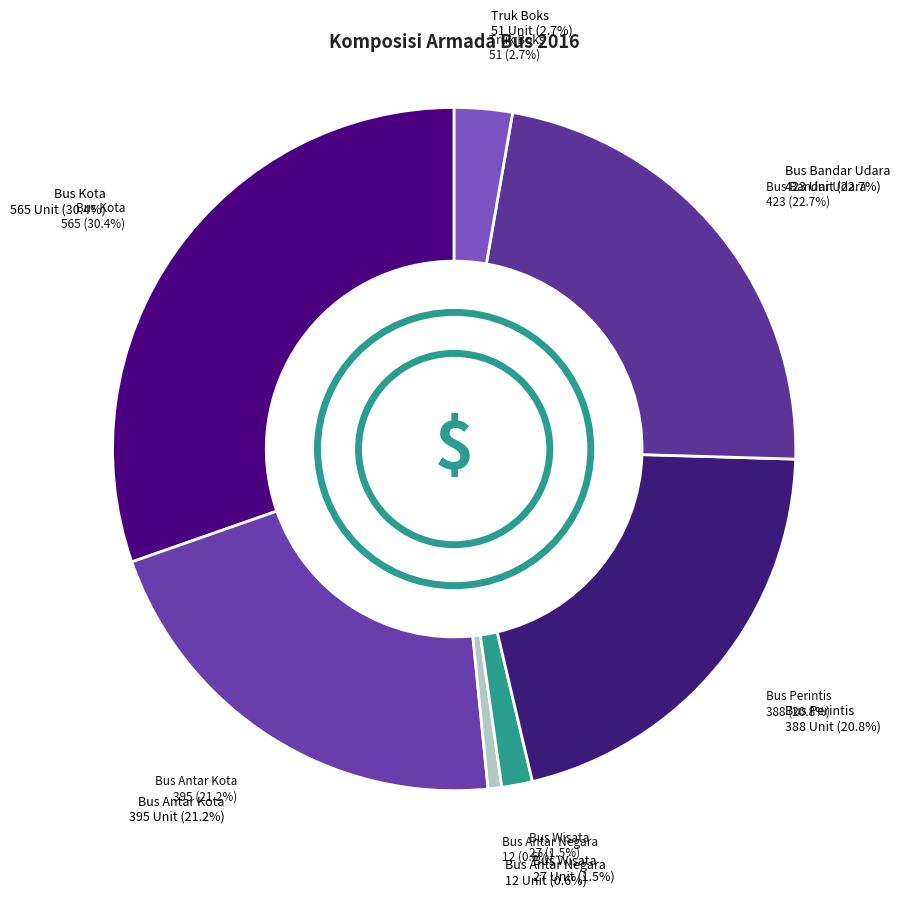

Approximately how many times larger is the value at Bus Bandar Udara compared to Bus Perintis?

1.1